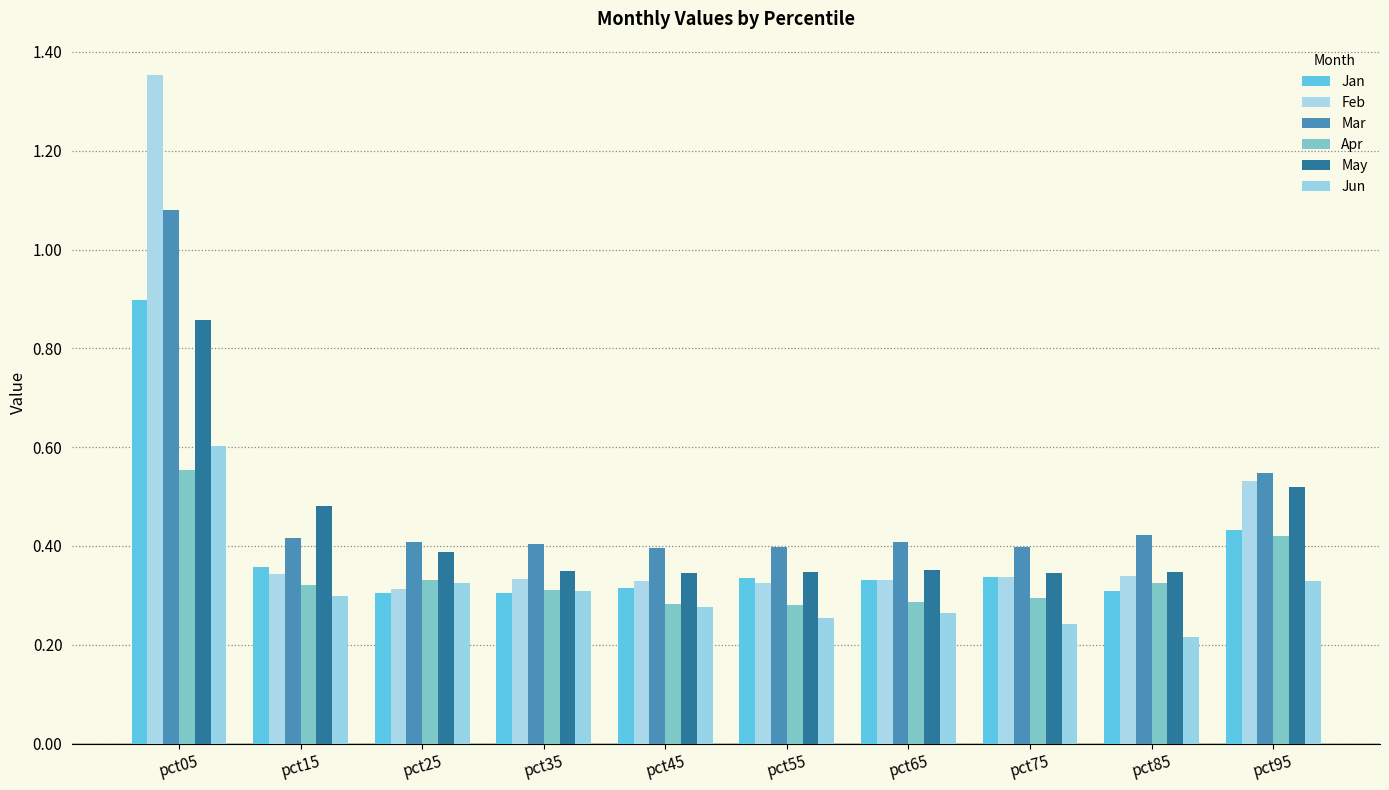

Reading right to left, list all the values displayed in this chart.

Jan: 0.4	0.3	0.3	0.3	0.3	0.3	0.3	0.3	0.4	0.9
Feb: 0.5	0.3	0.3	0.3	0.3	0.3	0.3	0.3	0.3	1.4
Mar: 0.5	0.4	0.4	0.4	0.4	0.4	0.4	0.4	0.4	1.1
Apr: 0.4	0.3	0.3	0.3	0.3	0.3	0.3	0.3	0.3	0.6
May: 0.5	0.3	0.3	0.4	0.3	0.3	0.3	0.4	0.5	0.9
Jun: 0.3	0.2	0.2	0.3	0.3	0.3	0.3	0.3	0.3	0.6